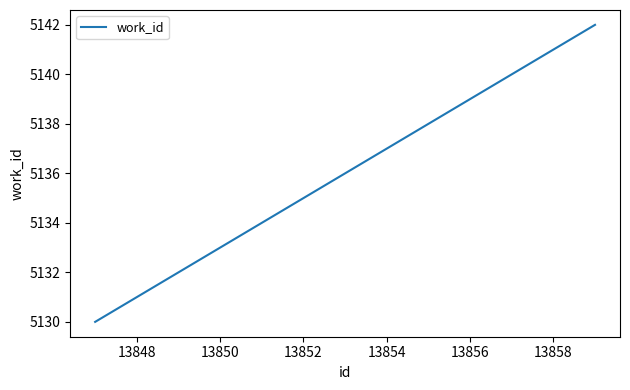

What is the minimum value shown in the chart?

5130